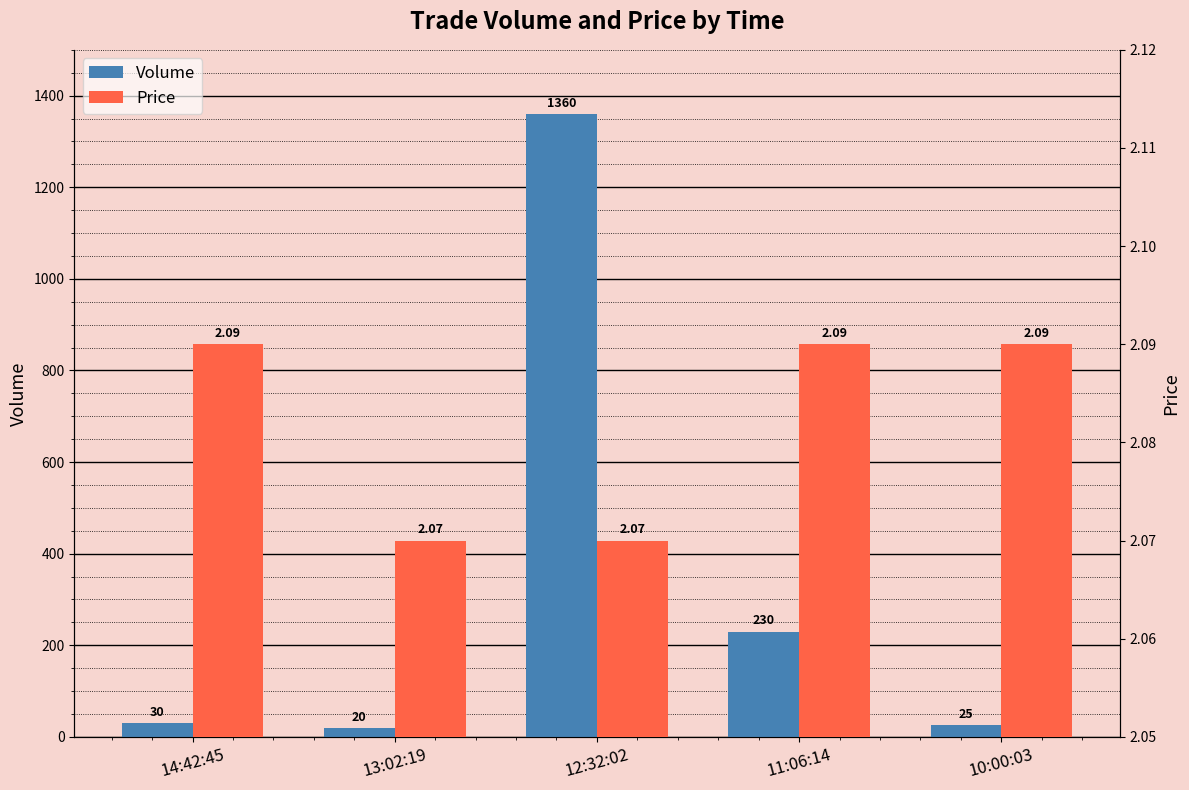

What is the value of the Price bar at the 2nd from the left?

2.1